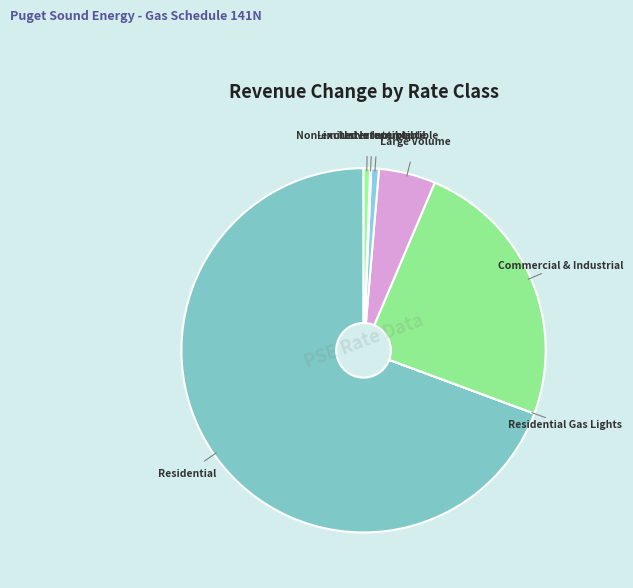

Which category has the smallest portion of the pie?

Commercial & Industrial Transportation